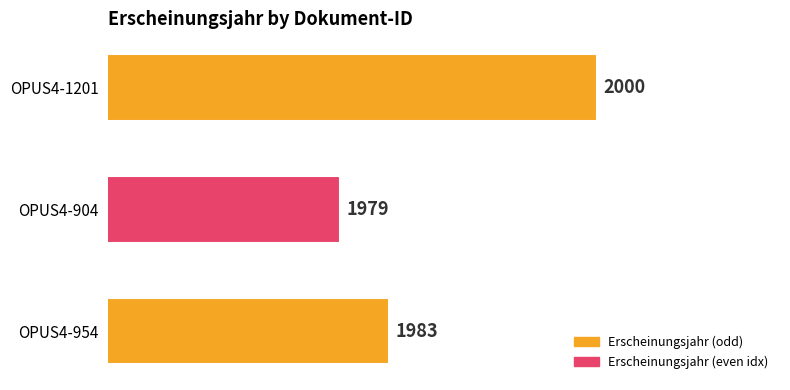

Which category has the highest value across all series?

OPUS4-1201